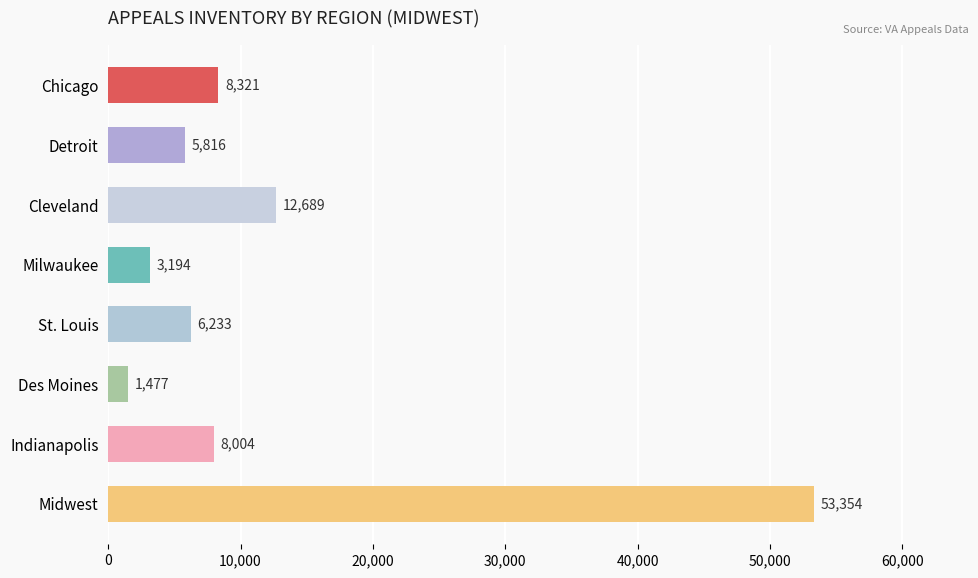

Reading top to bottom, what are all the values shown in this chart?

Chicago=8321	Detroit=5816	Cleveland=12689	Milwaukee=3194	St. Louis=6233	Des Moines=1477	Indianapolis=8004	Midwest=53354